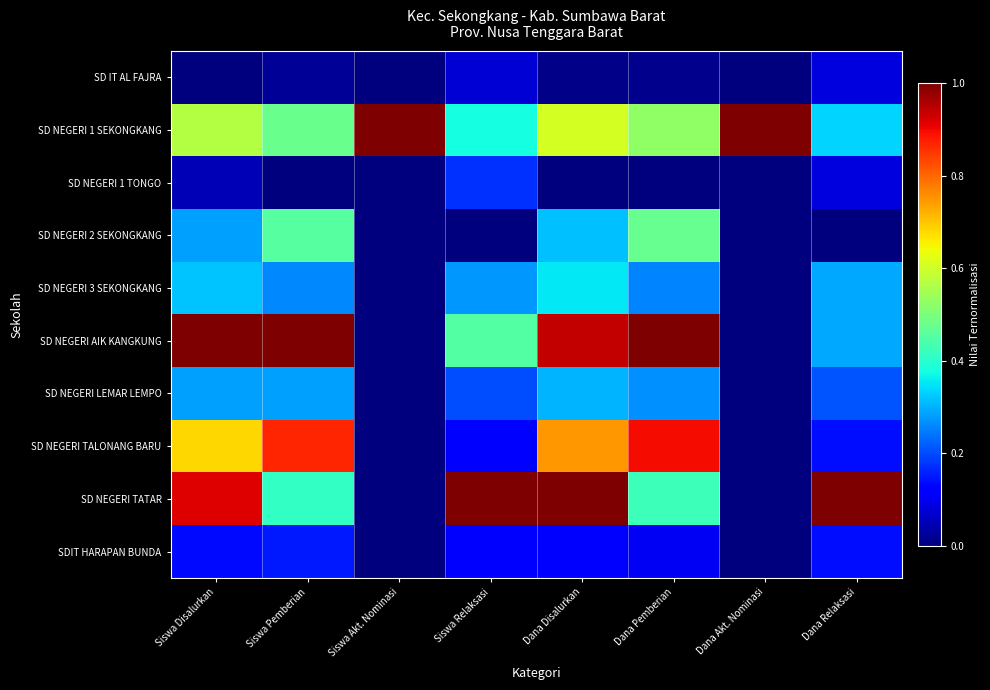

Between Dana Relaksasi and Siswa Relaksasi, which is larger?

Dana Relaksasi